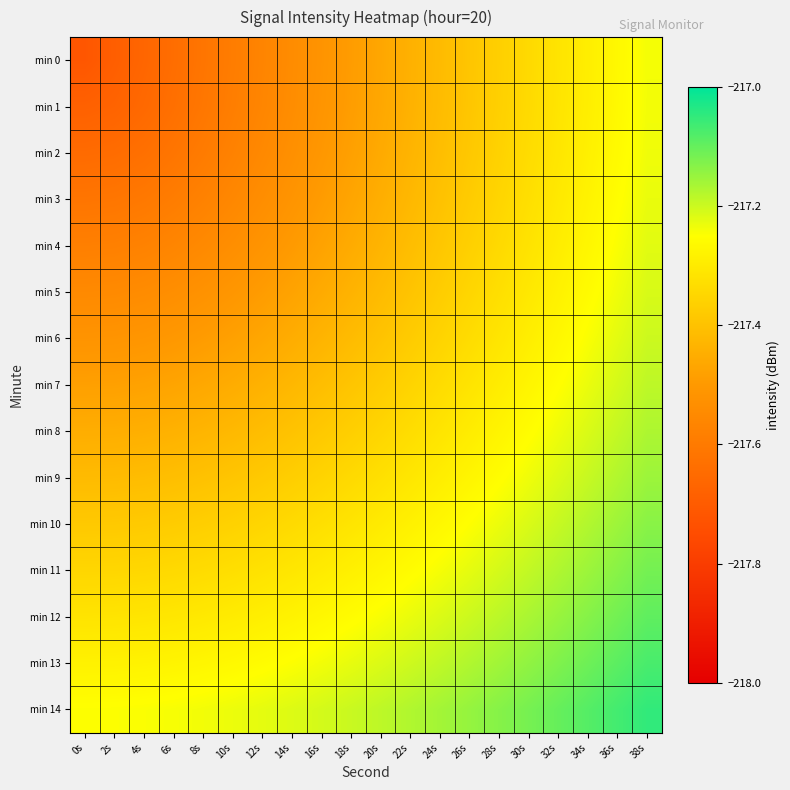

How many distinct data groups are displayed?

15